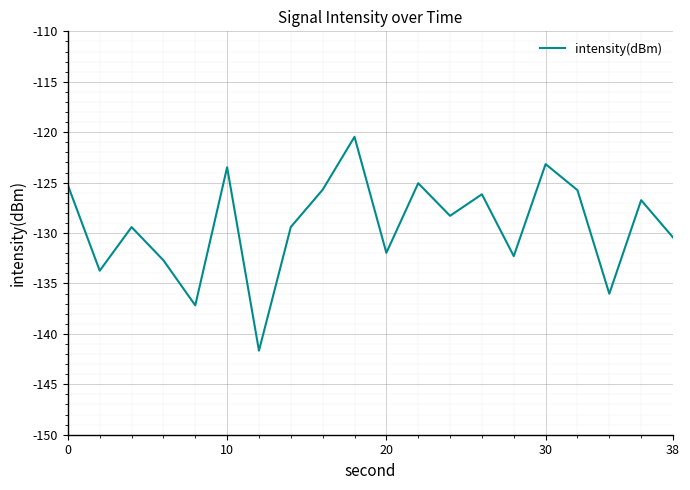

What is the minimum value shown in the chart?

-141.7